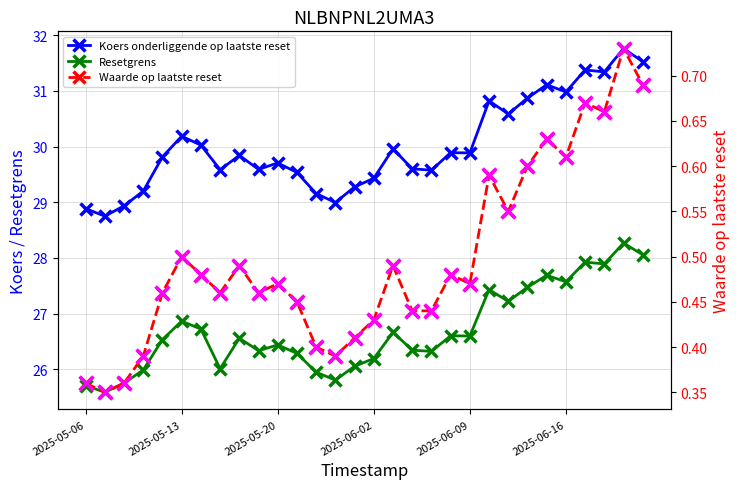

How many interior local peaks does the Koers onderliggende op laatste reset series have?

9